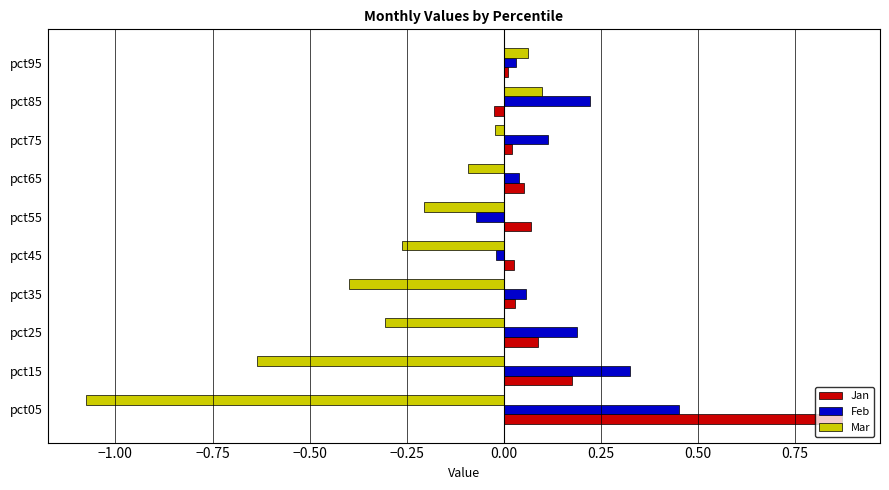

How many values in Jan are below zero?

1